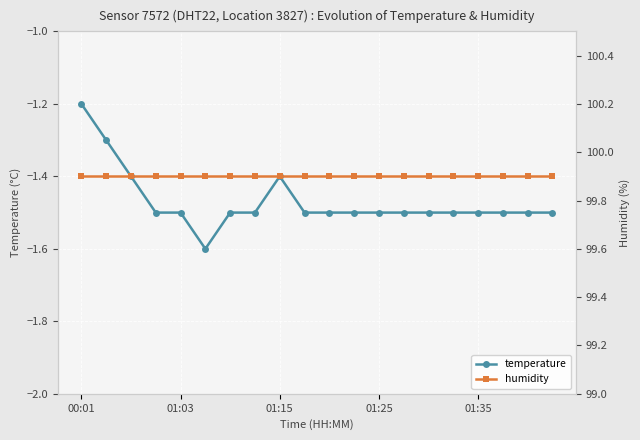

Does the chart display data point markers on the line(s)?

Yes